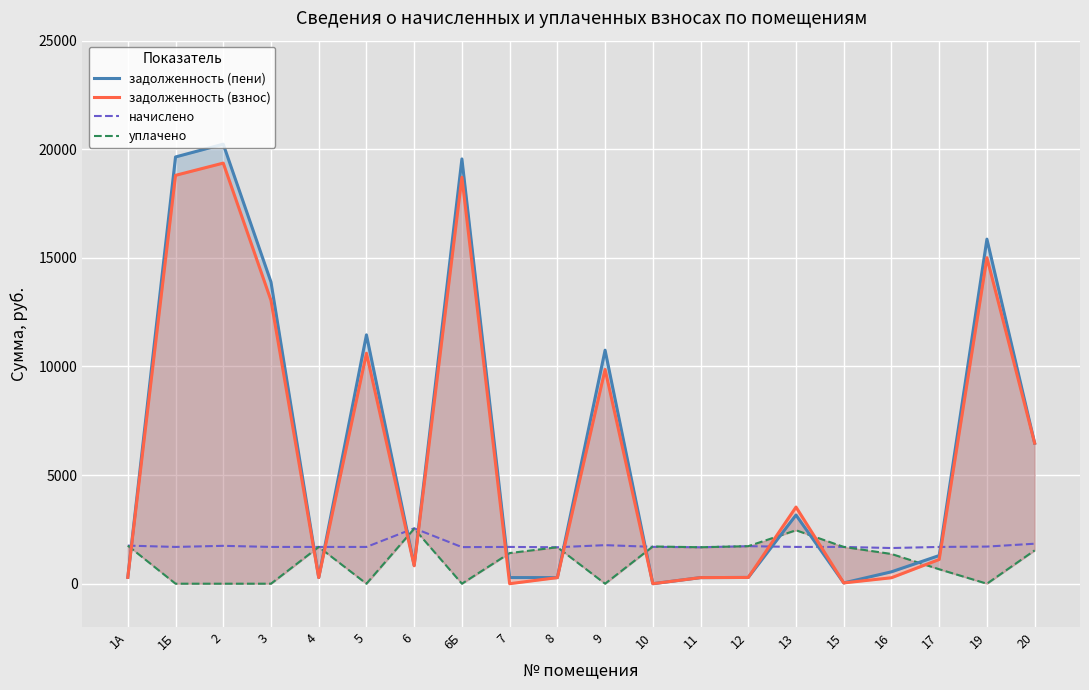

What is the sum of all задолженность (взнос) values?

119069.5